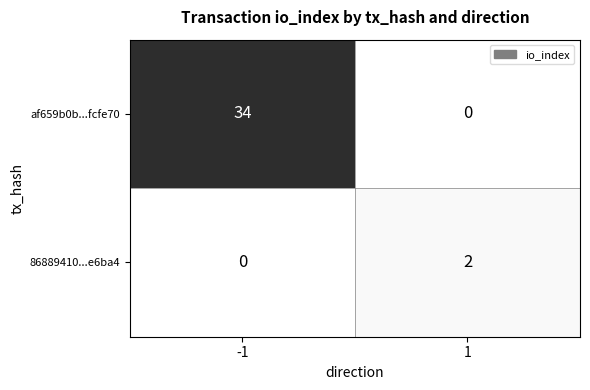

List the series in order of their overall mean, highest first.

af659b0b...fcfe70, 86889410...e6ba4